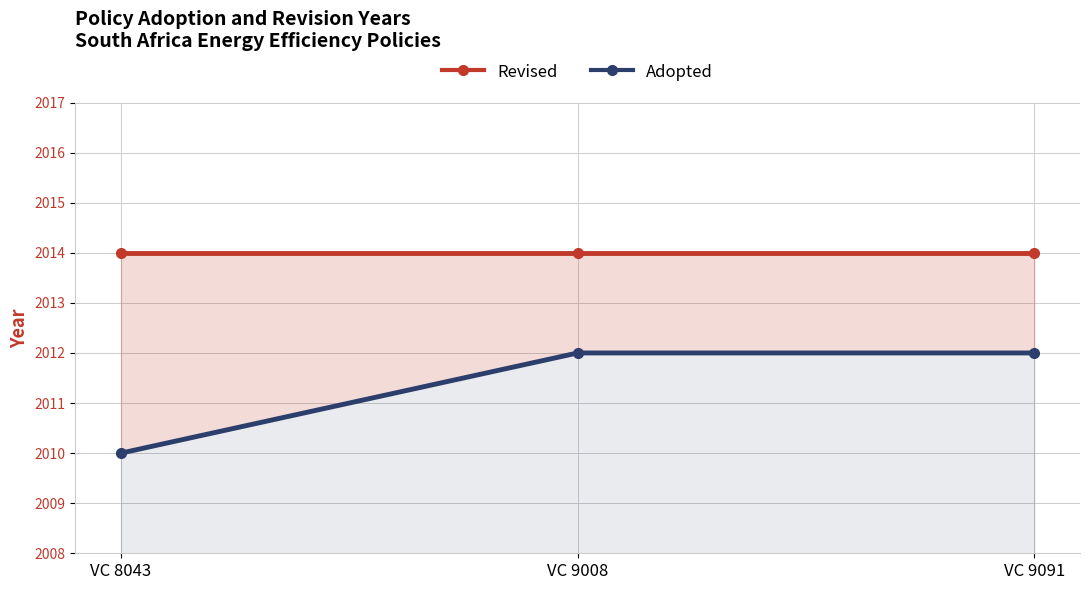

Count the number of categories in the chart.

3